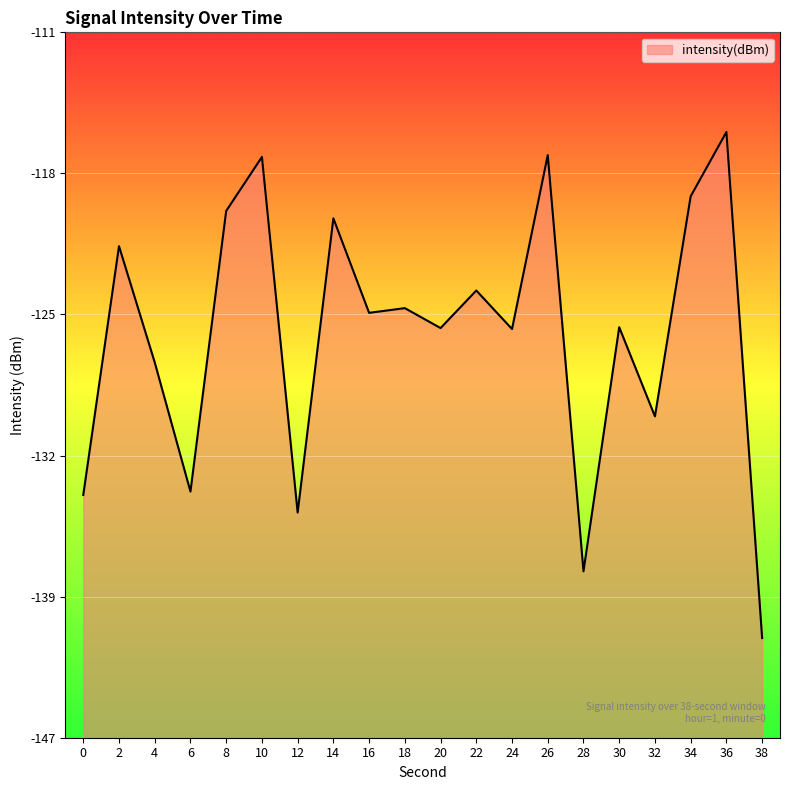

Count the number of data series in this chart.

1